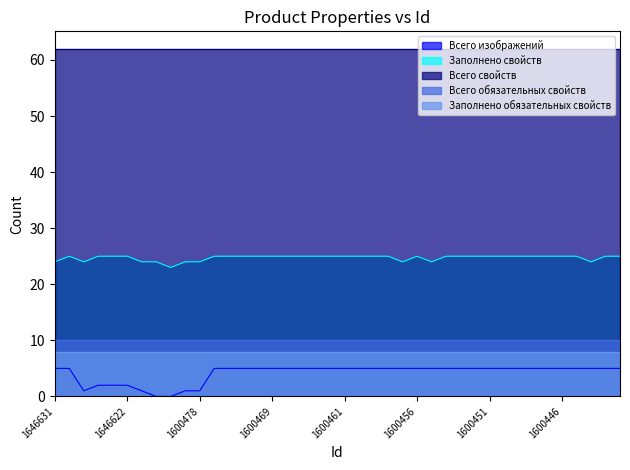

The Заполнено обязательных свойств series shows 14 at 1600442. True or false?

False